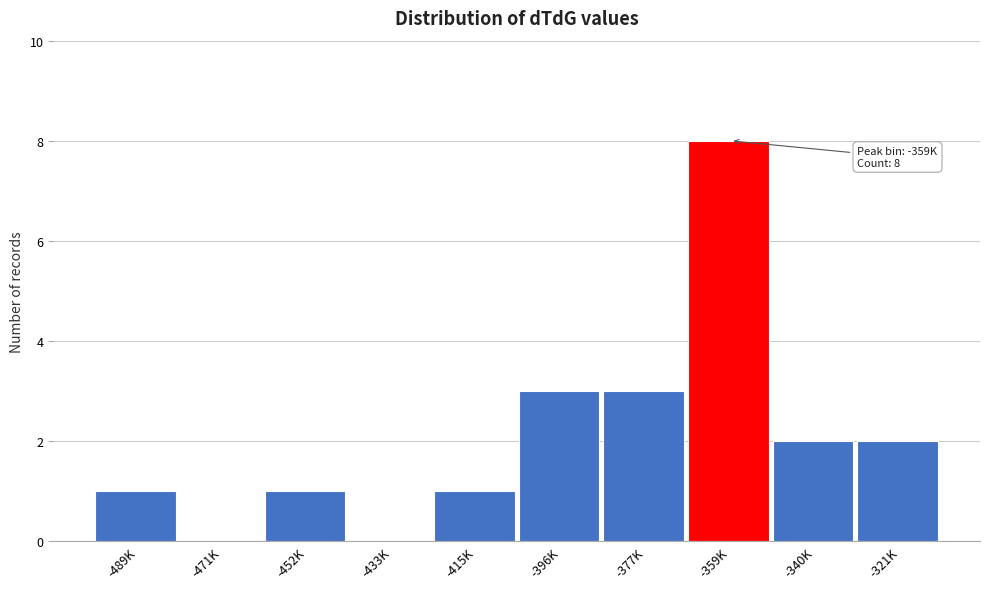

Reading left to right, transcribe all the data shown in this chart.

-489K=1	-471K=0	-452K=1	-433K=0	-415K=1	-396K=3	-377K=3	-359K=8	-340K=2	-321K=2